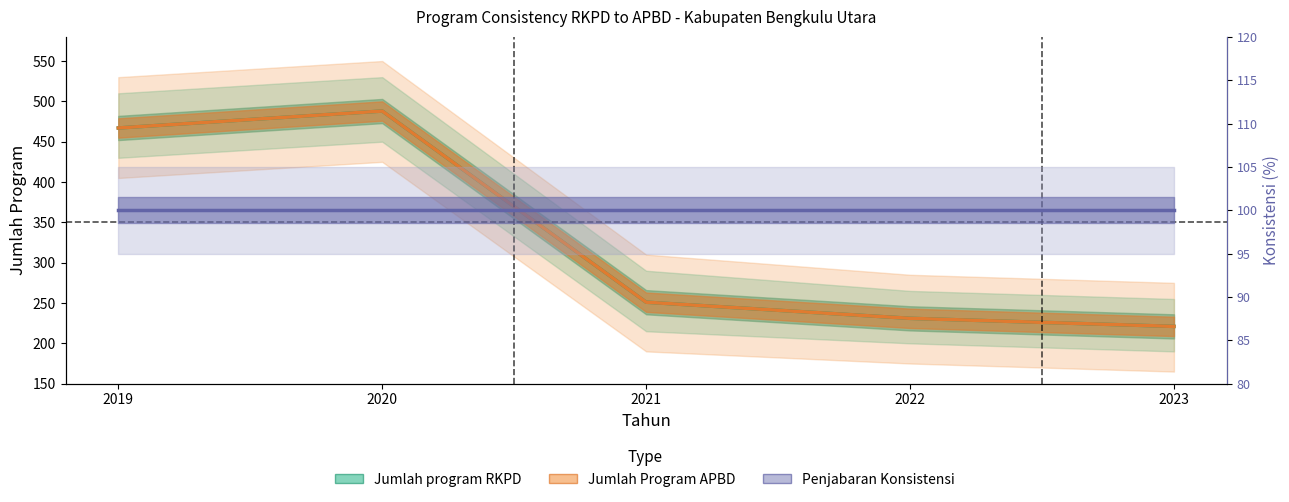

List the series in order of their peak value, highest first.

Jumlah program RKPD, Jumlah Program APBD, Penjabaran Konsistensi (%)